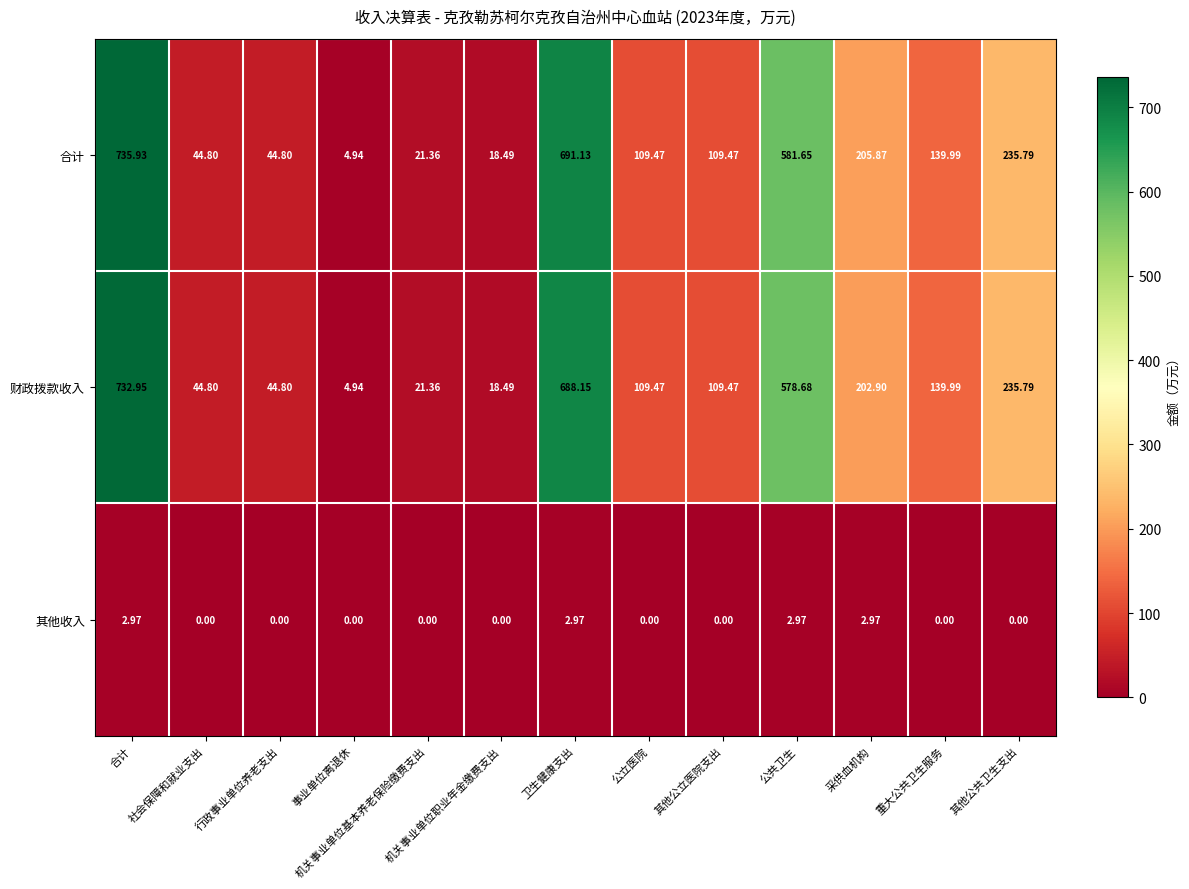

What is the spread (max minus min) of values at 卫生健康支出?

688.2